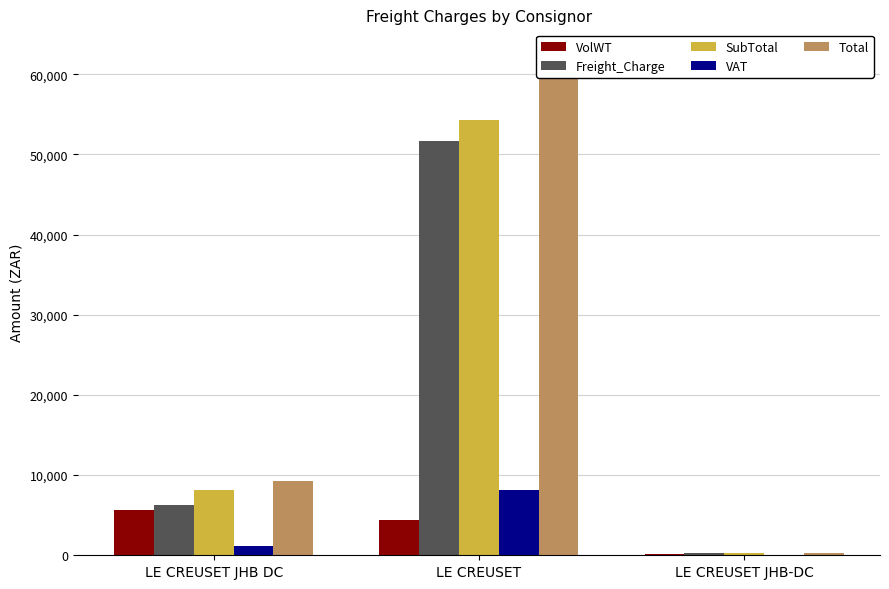

List the series in order of their peak value, lowest first.

VolWT, VAT, Freight_Charge, SubTotal, Total